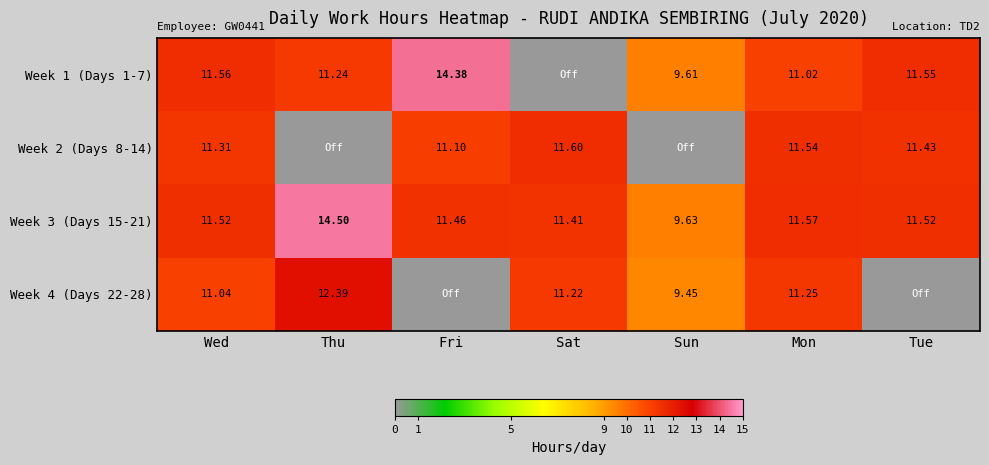

Is the value of Week 4 (Days 22-28) at Mon greater than the value of Week 1 (Days 1-7) at Wed?

No